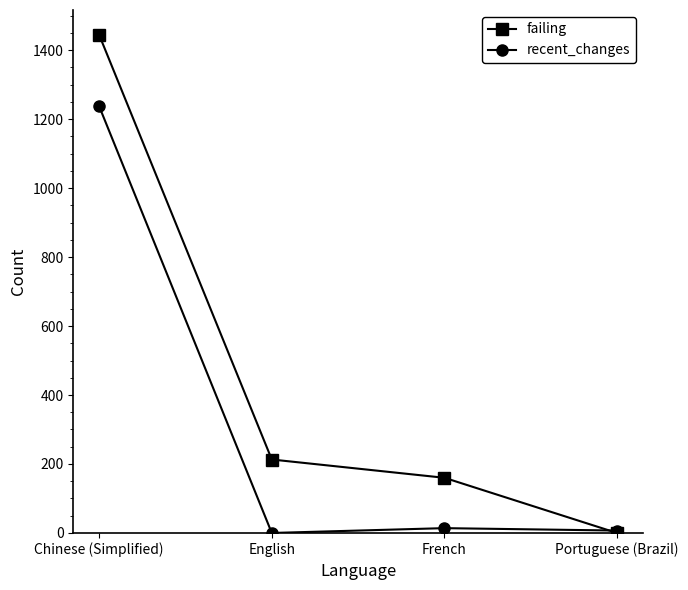

How many positive values does the failing series have?

3